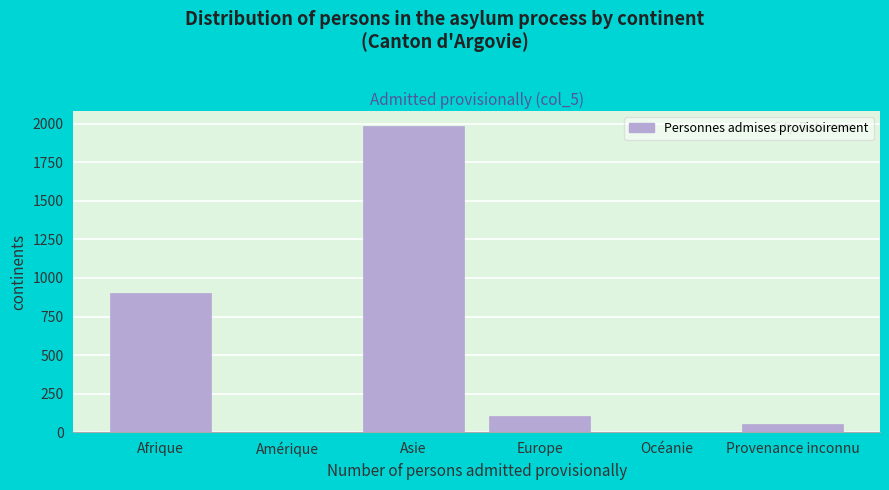

The chart shows a value of 108 at Europe. True or false?

True